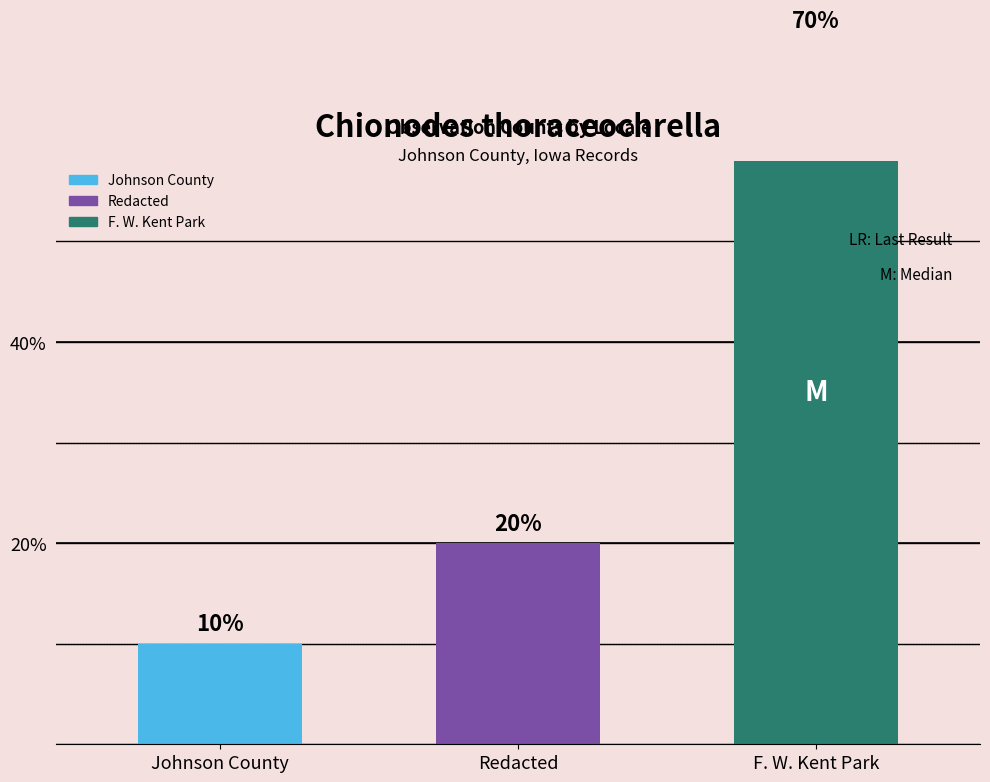

What position from the right is Johnson County?

3